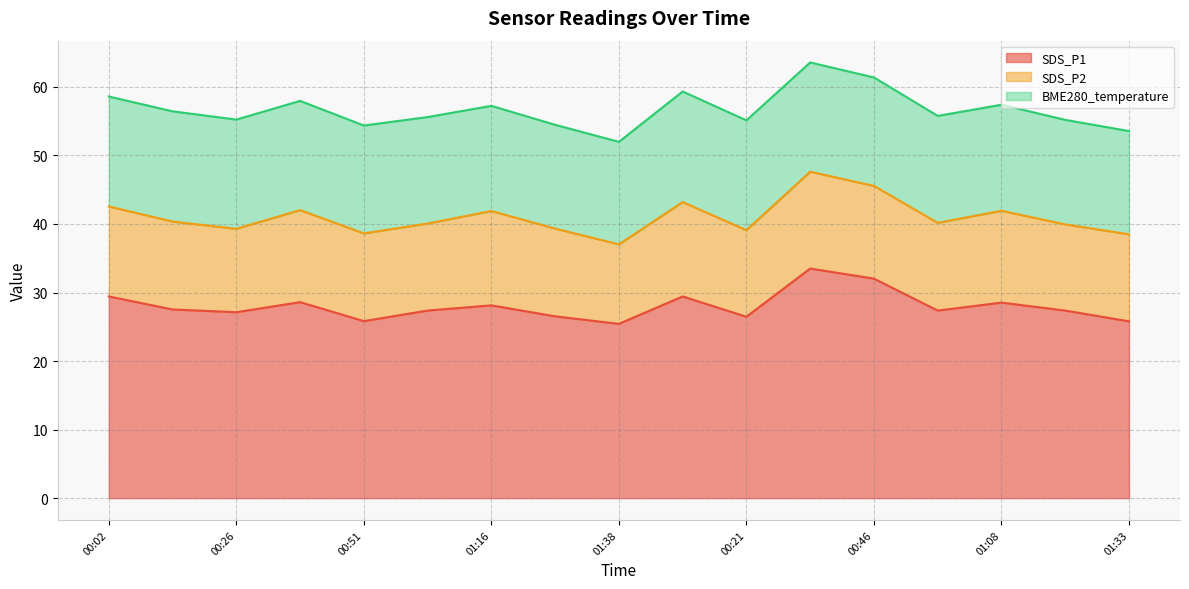

What is the total value across all series at 00:58?

55.8